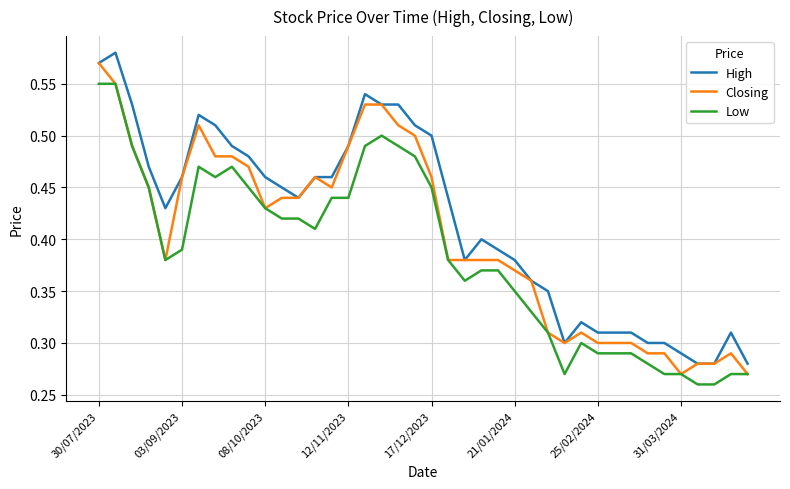

True or false: High and Low intersect in this chart.

False